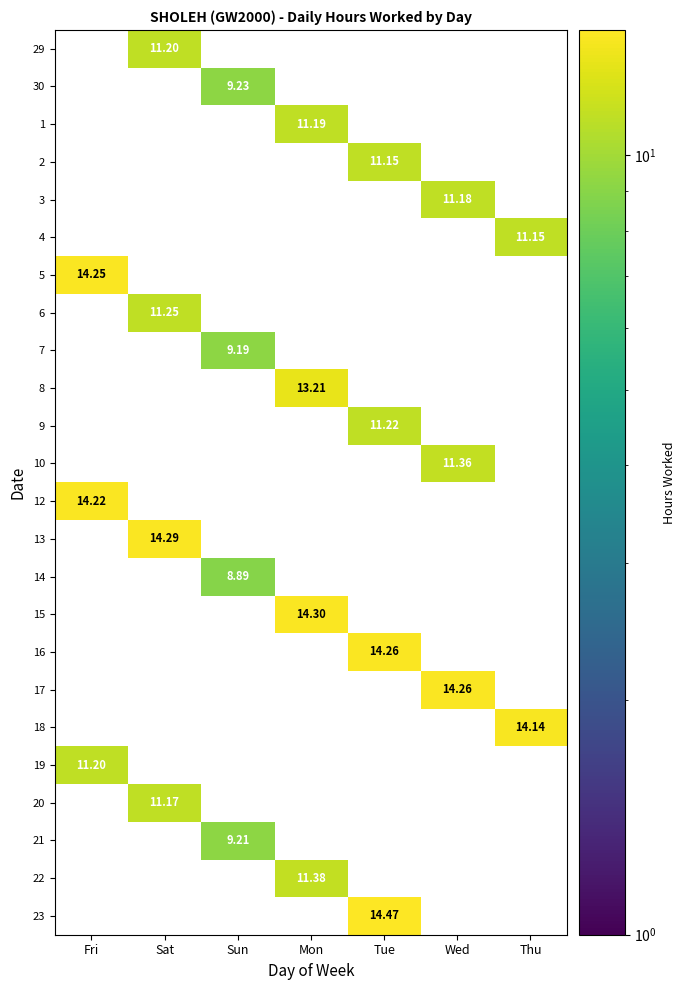

What is the spread (max minus min) of values at Sun?

9.2